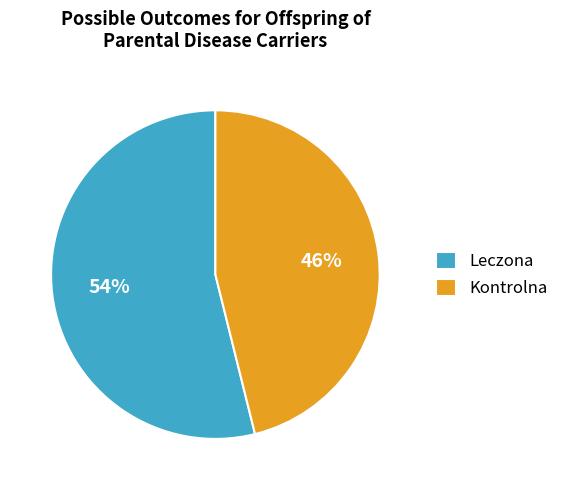

Does any single category account for the majority?

Yes